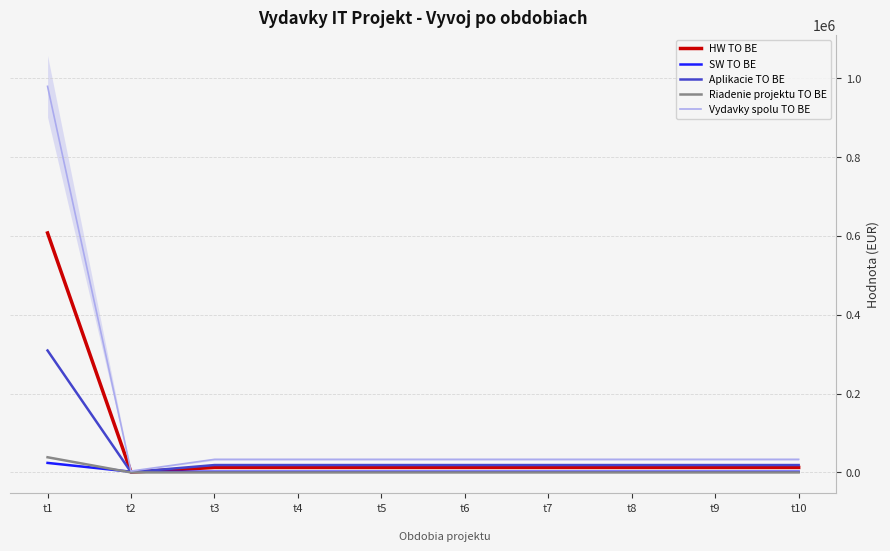

Where does the Aplikacie TO BE series first go above 18725?

t1